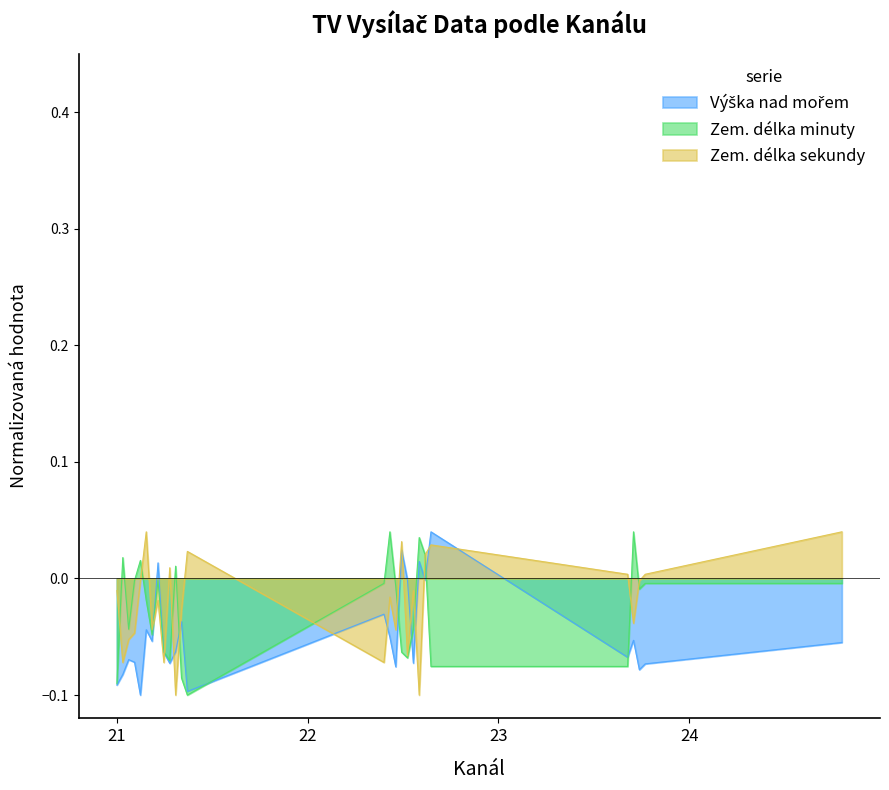

How many lines are shown in the chart?

3